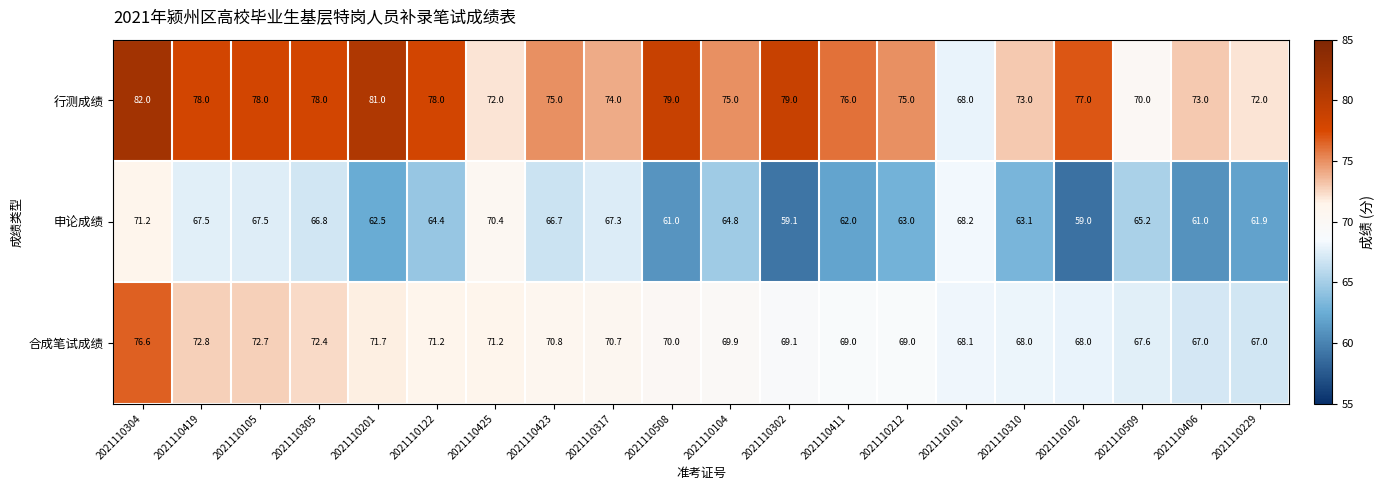

Which series has the largest range (max minus min)?

行测成绩